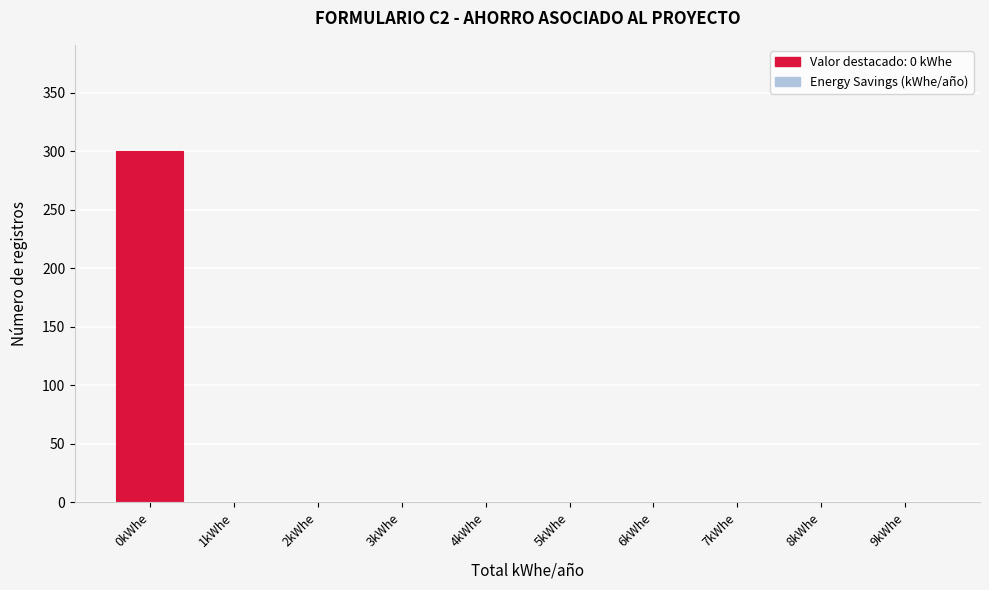

Reading left to right, transcribe this chart: for each bar, give the range it covers on the x-axis and its height. The values are not printed on the chart, so give them approximately, as read against the axis.

-0.5 to 0.5: 300
0.5 to 1.5: 0
1.5 to 2.5: 0
2.5 to 3.5: 0
3.5 to 4.5: 0
4.5 to 5.5: 0
5.5 to 6.5: 0
6.5 to 7.5: 0
7.5 to 8.5: 0
8.5 to 9.5: 0